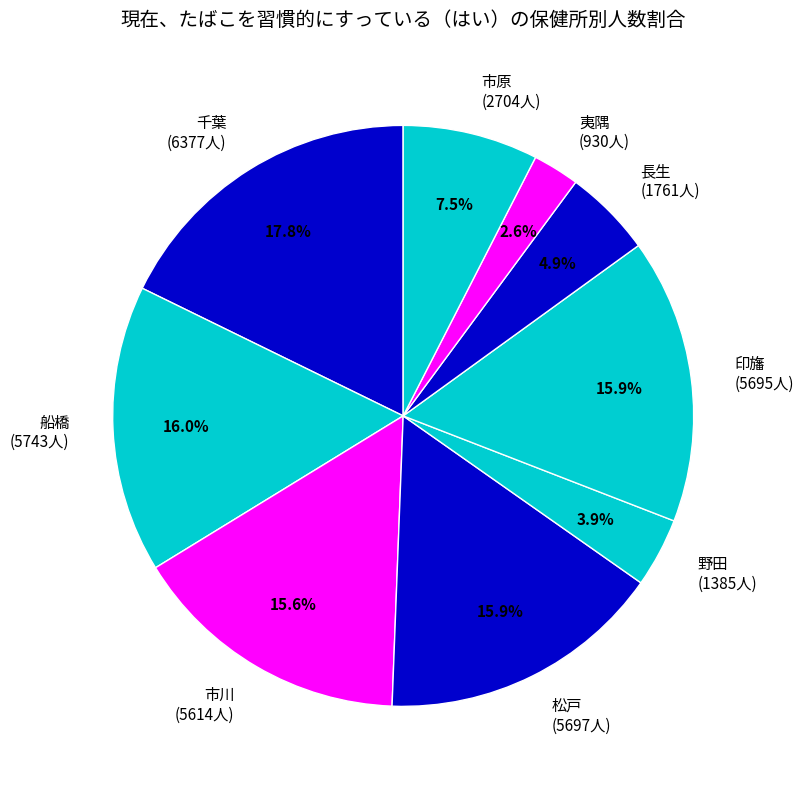

To the nearest percent, what portion does 松戸 represent?

16%